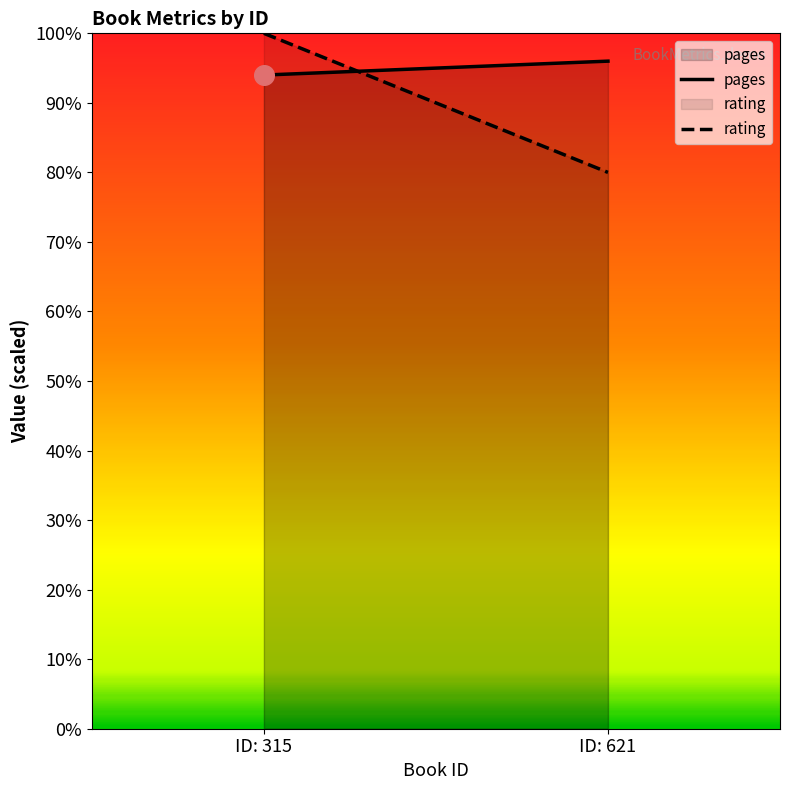

Which series has the largest total across all categories?

pages